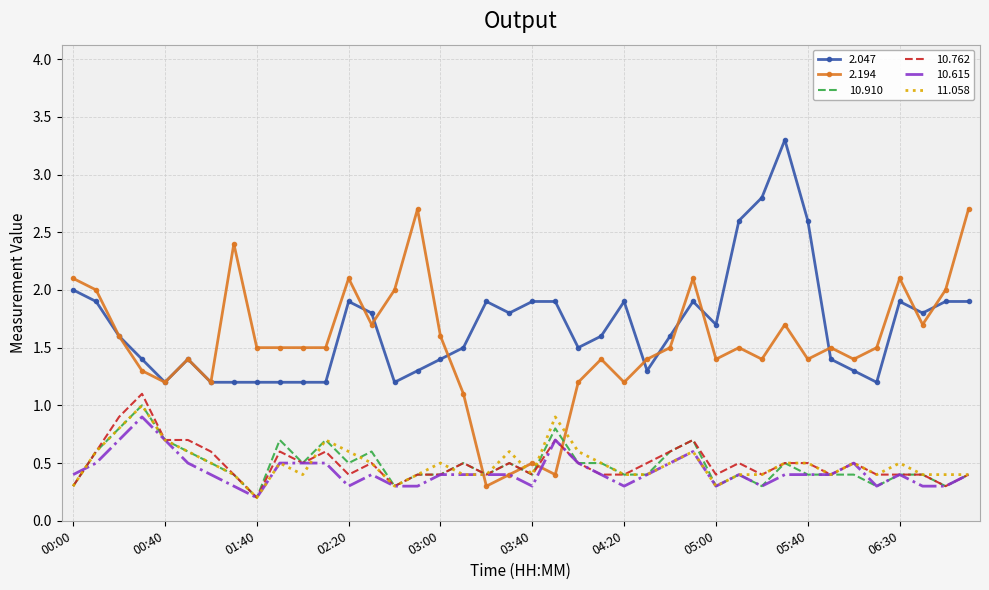

What are all the series names shown in the legend?

2.047, 2.194, 10.910, 10.762, 10.615, 11.058